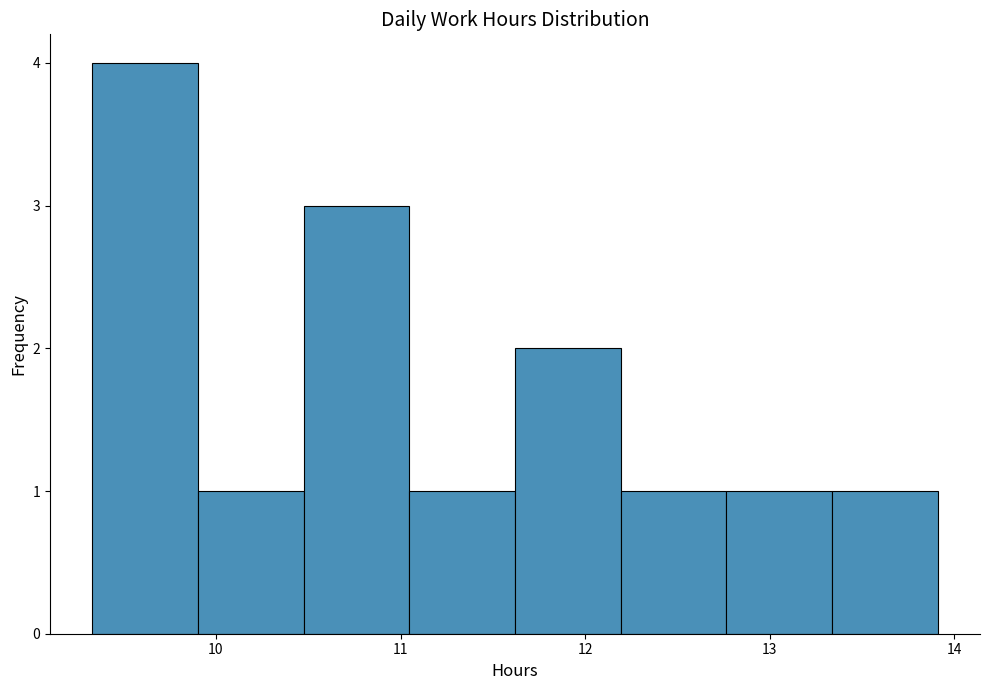

Over which range of the x-axis is the bar tallest?

9.3 to 9.9